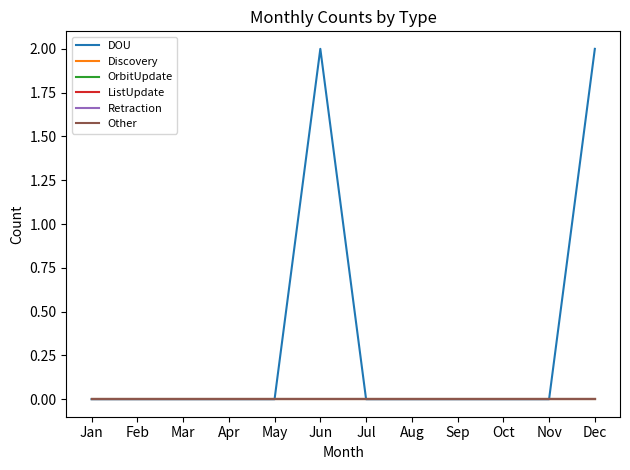

Is this an area chart (filled region under the line)?

No